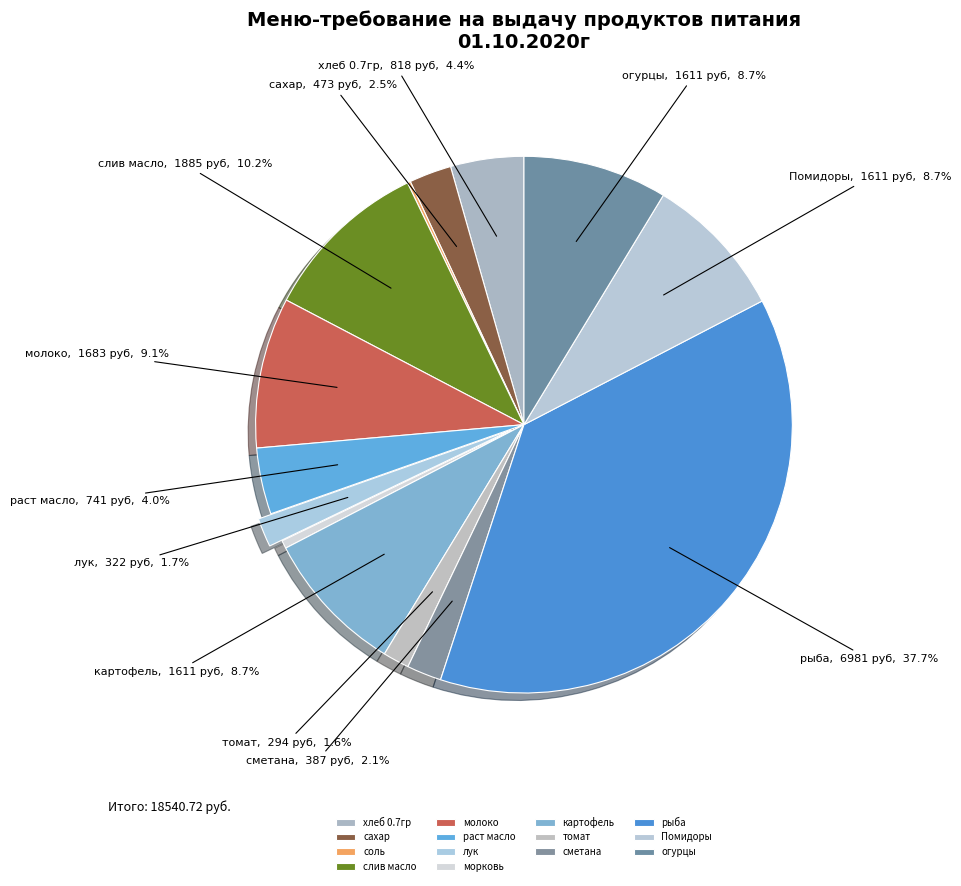

Does any single category account for the majority?

No